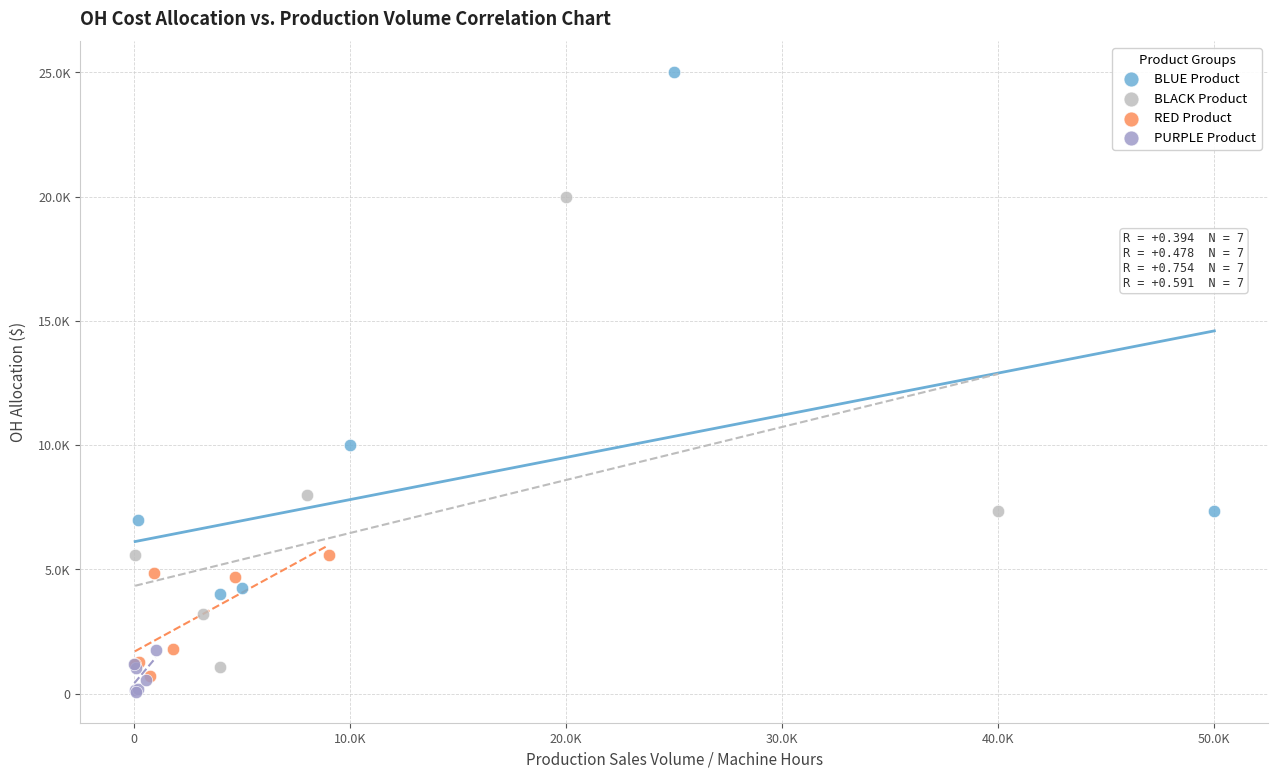

Which series has the largest Y range (max minus min)?

BLUE Product